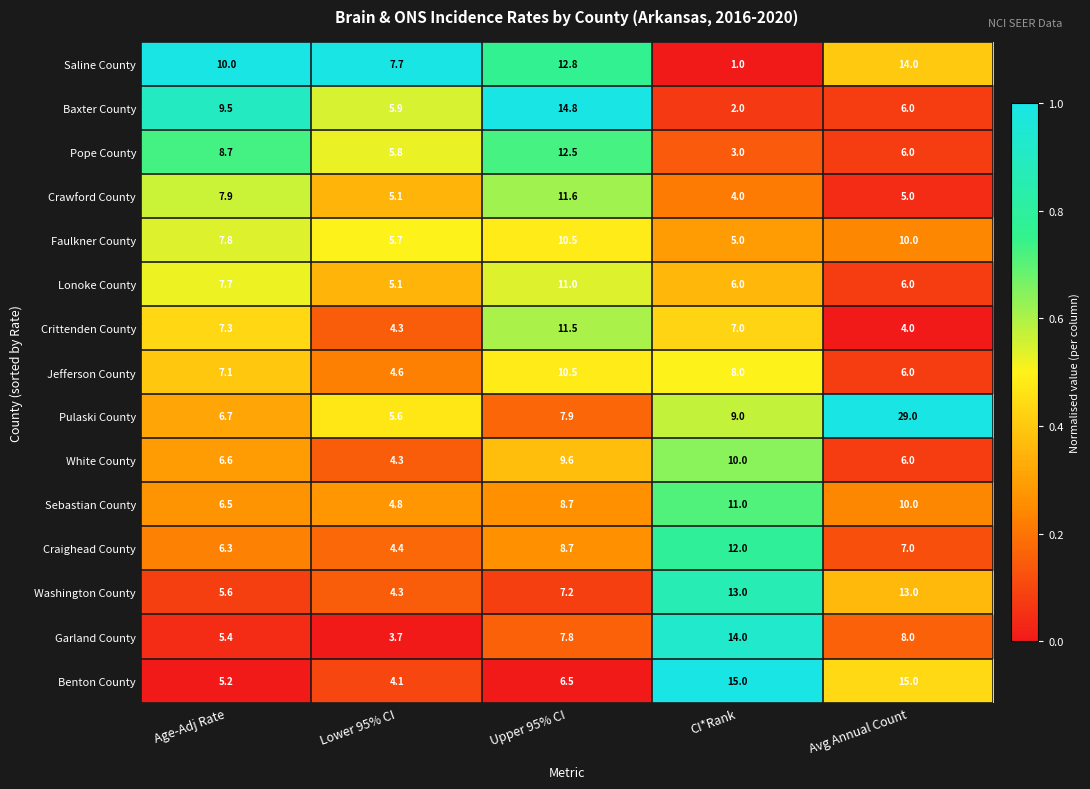

What is the total value across all series at CI*Rank?

120.0